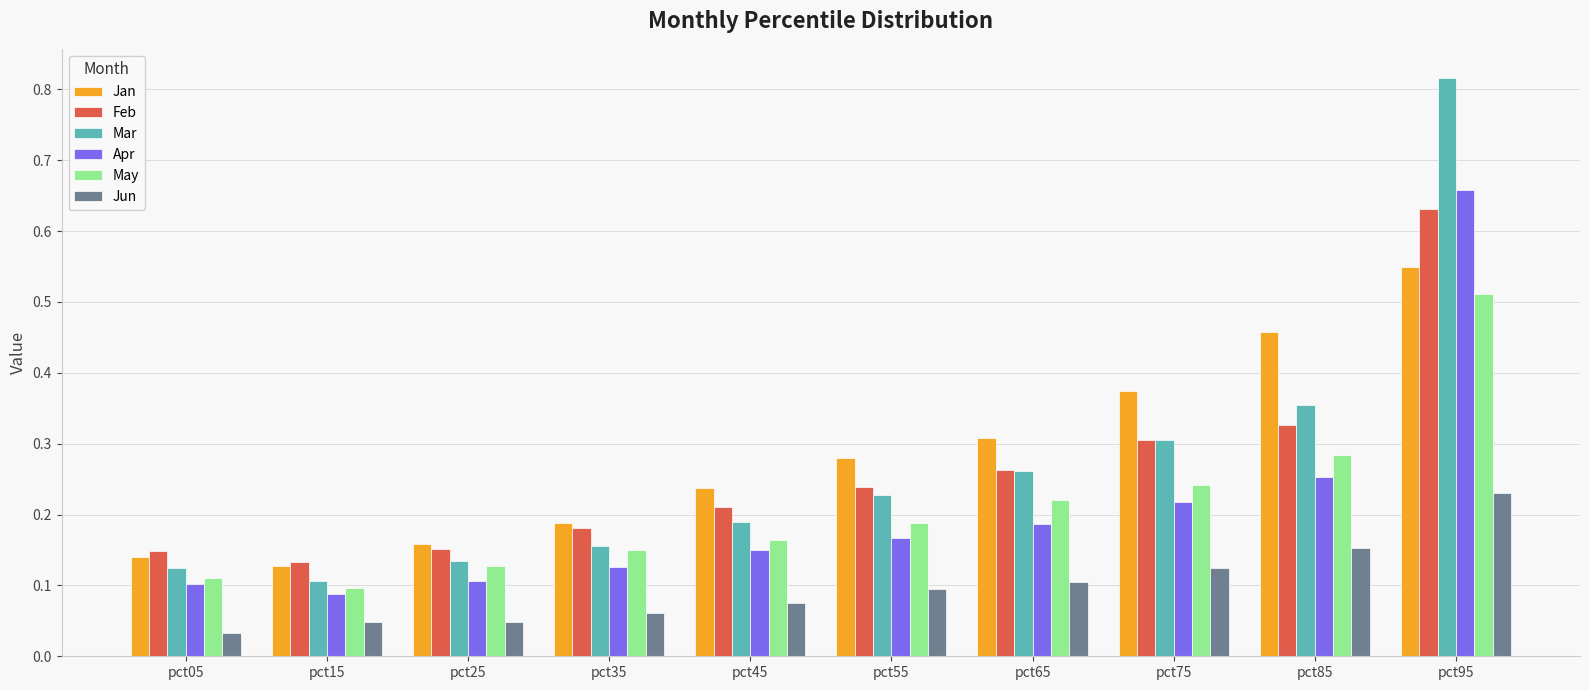

The Mar series shows 0.2 at pct85. True or false?

False